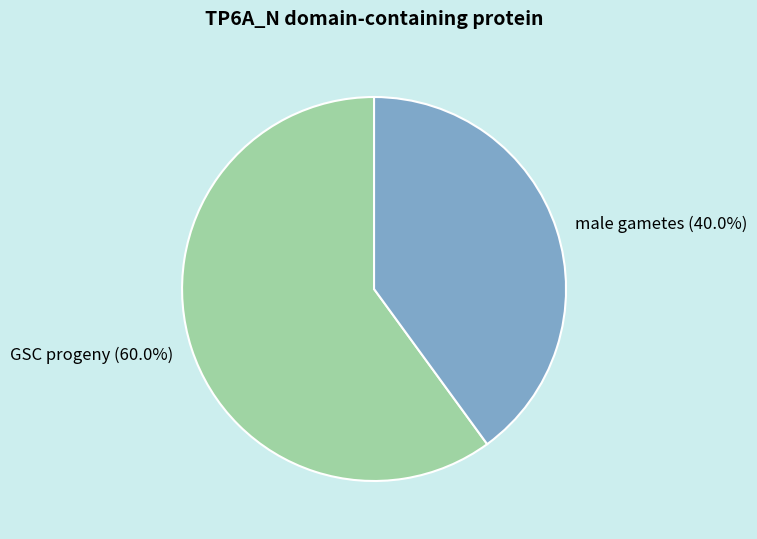

Which slice represents more than half of the pie?

GSC progeny